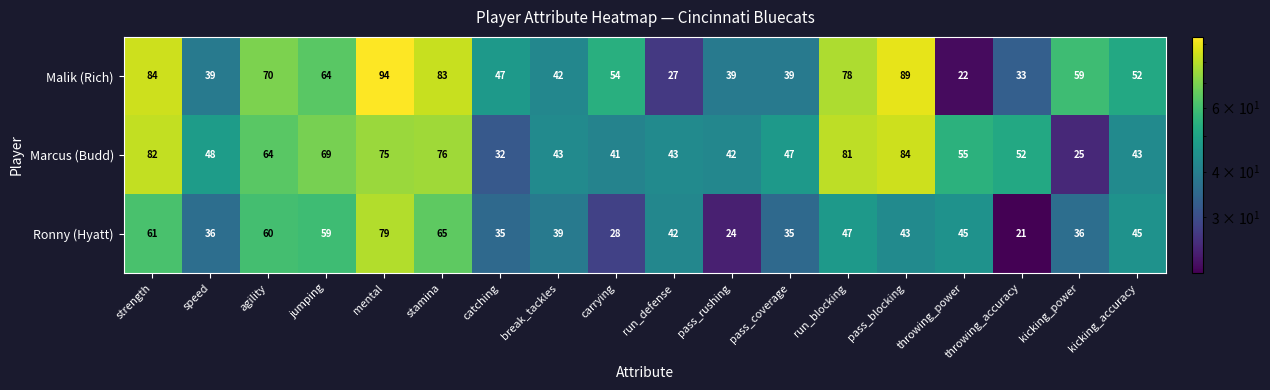

What is the sum of the Marcus (Budd) values at stamina and break_tackles?

119